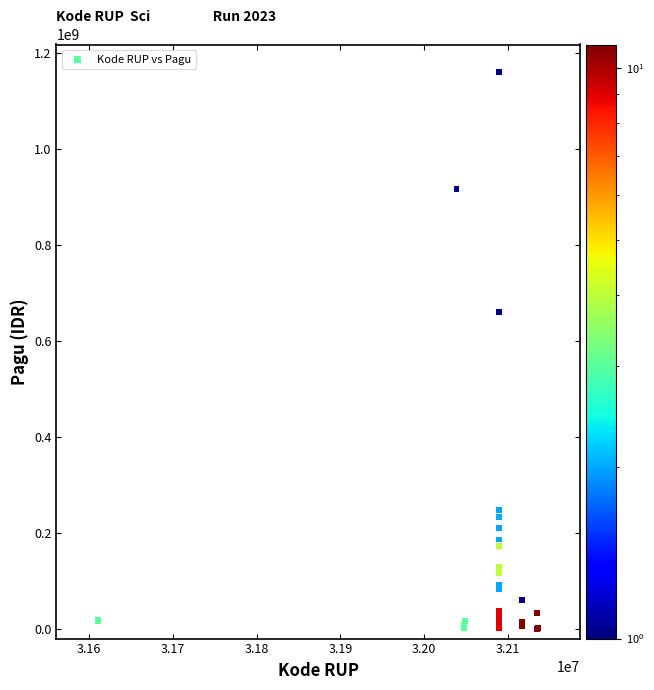

What Y value in the scatter plot is closest to 580008500?

660551000